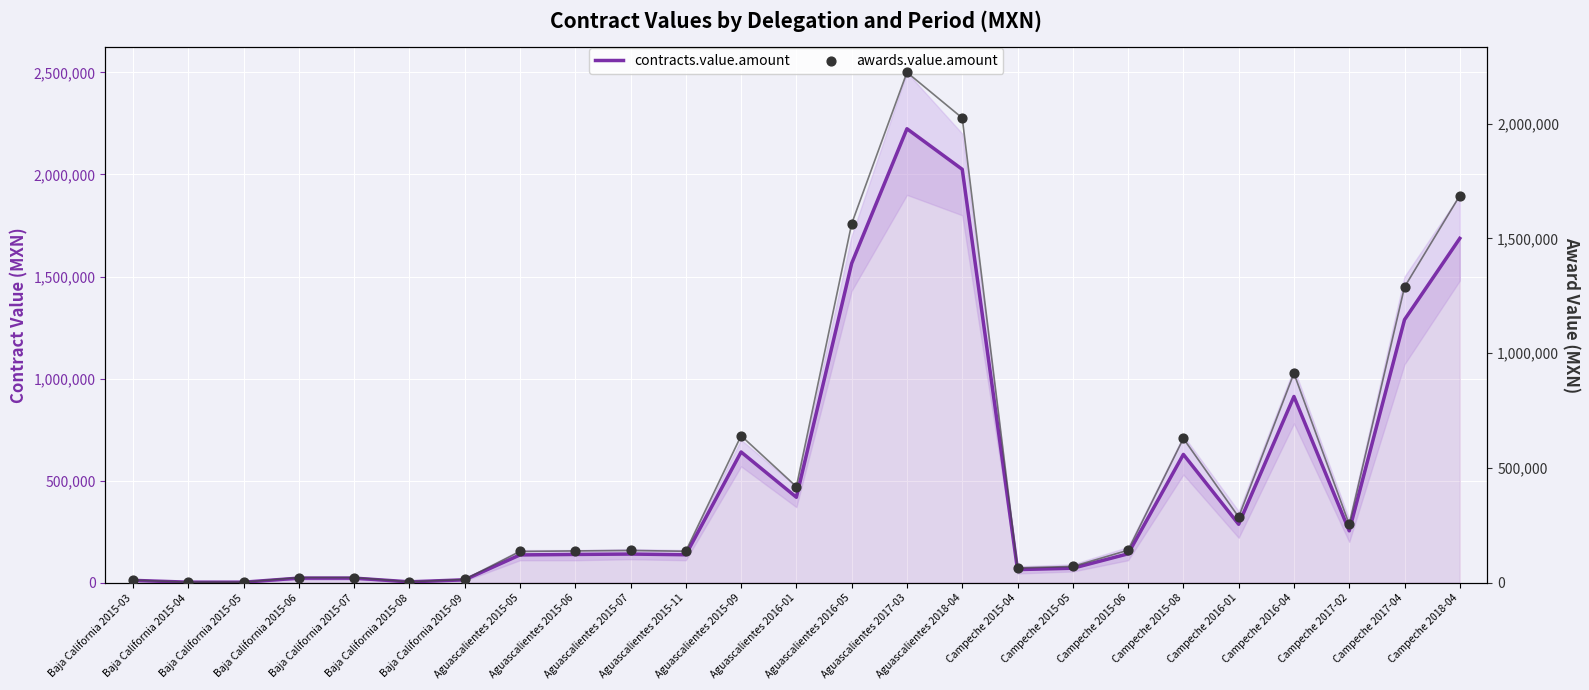

Which series reaches the minimum Y coordinate?

contracts.value.amount